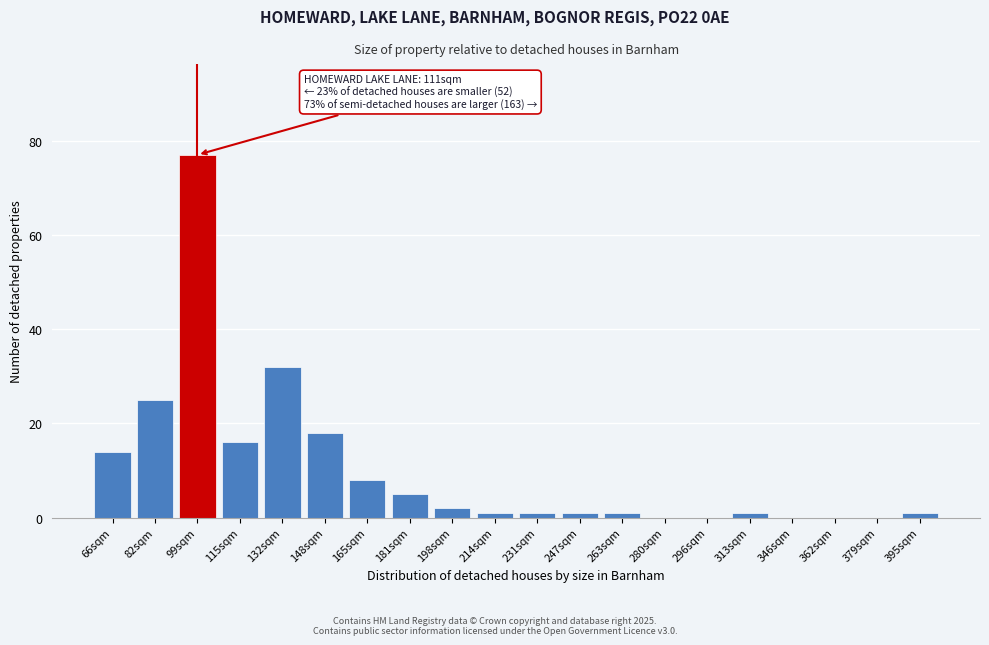

Reading right to left, what are all the values shown in this chart?

395sqm=1	379sqm=0	362sqm=0	346sqm=0	313sqm=1	296sqm=0	280sqm=0	263sqm=1	247sqm=1	231sqm=1	214sqm=1	198sqm=2	181sqm=5	165sqm=8	148sqm=18	132sqm=32	115sqm=16	99sqm=77	82sqm=25	66sqm=14